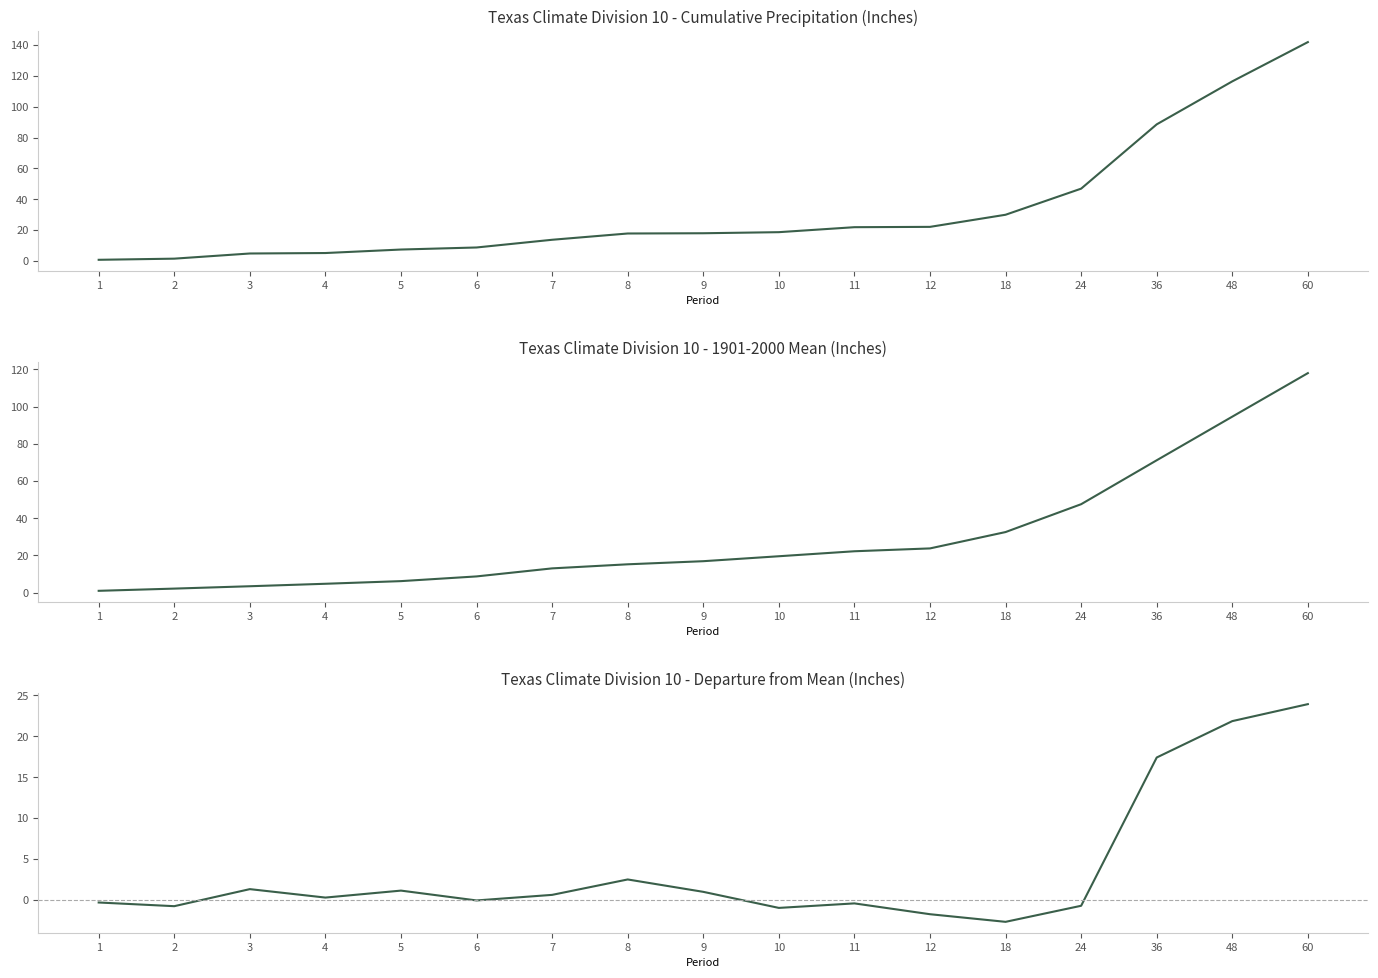

Does the chart display data point markers on the line(s)?

No